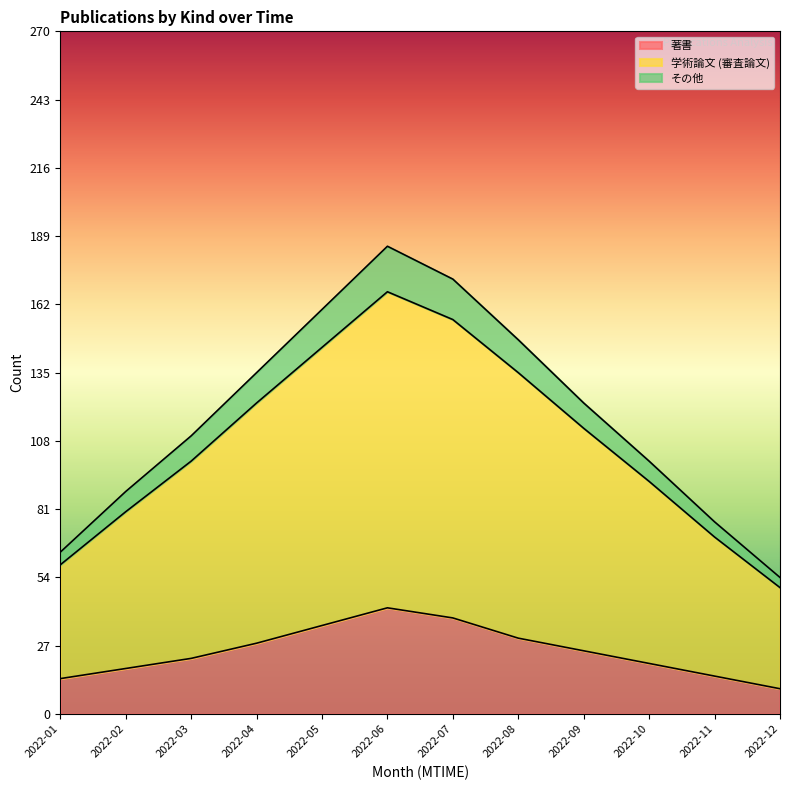

Is it true that 著書 equals 38 at 2022-07?

True